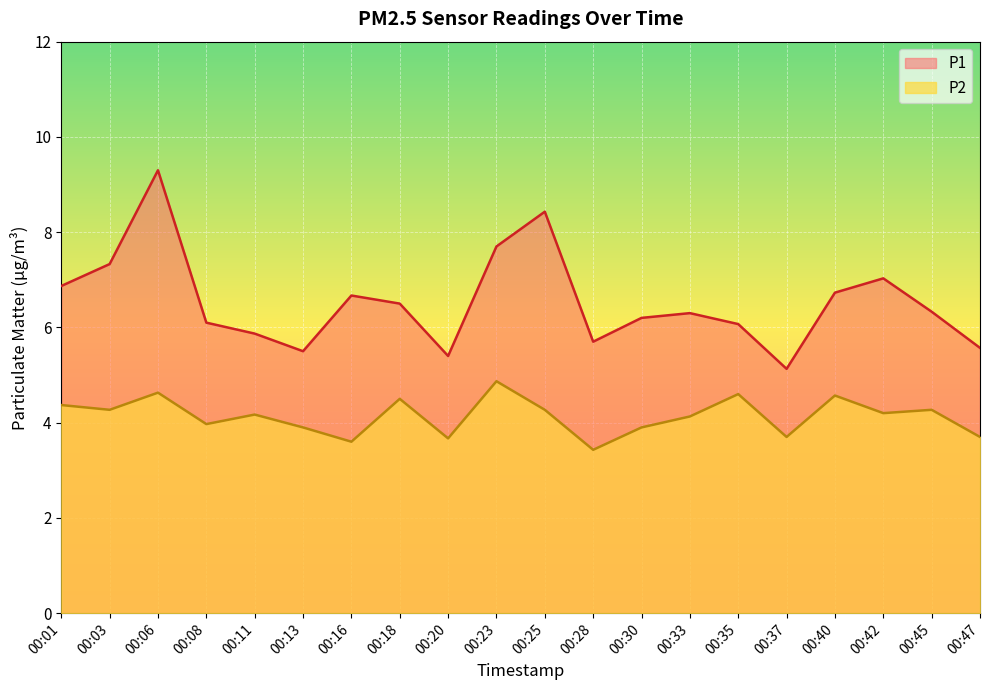

What is the spread (max minus min) of values at 00:37?

1.4